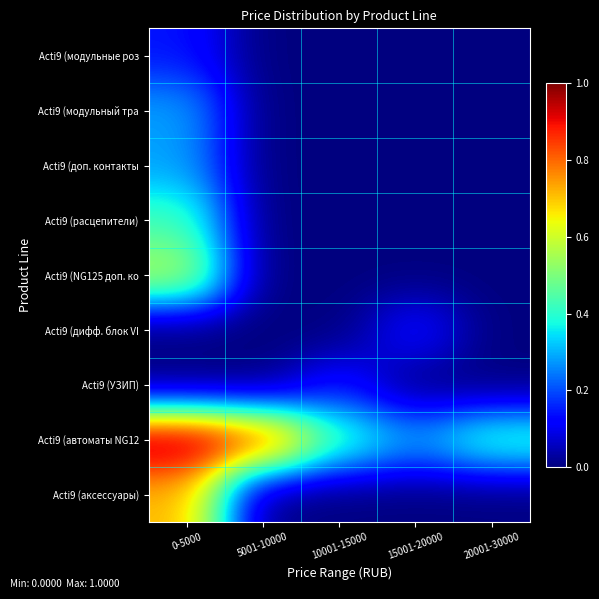

Reading left to right, transcribe all the data shown in this chart.

Acti9 (аксессуары): 0-5000=0.7	5001-10000=0.0	10001-15000=0.0	15001-20000=0.0	20001-30000=0.0
Acti9 (автоматы NG12: 0-5000=1.0	5001-10000=0.9	10001-15000=0.4	15001-20000=0.3	20001-30000=0.4
Acti9 (УЗИП): 0-5000=0.0	5001-10000=0.0	10001-15000=0.1	15001-20000=0.0	20001-30000=0.0
Acti9 (дифф. блок VI: 0-5000=0.0	5001-10000=0.0	10001-15000=0.0	15001-20000=0.1	20001-30000=0.0
Acti9 (NG125 доп. ко: 0-5000=0.6	5001-10000=0.0	10001-15000=0.0	15001-20000=0.0	20001-30000=0.0
Acti9 (расцепители): 0-5000=0.4	5001-10000=0.0	10001-15000=0.0	15001-20000=0.0	20001-30000=0.0
Acti9 (доп. контакты: 0-5000=0.3	5001-10000=0.0	10001-15000=0.0	15001-20000=0.0	20001-30000=0.0
Acti9 (модульный тра: 0-5000=0.3	5001-10000=0.0	10001-15000=0.0	15001-20000=0.0	20001-30000=0.0
Acti9 (модульные роз: 0-5000=0.1	5001-10000=0.0	10001-15000=0.0	15001-20000=0.0	20001-30000=0.0